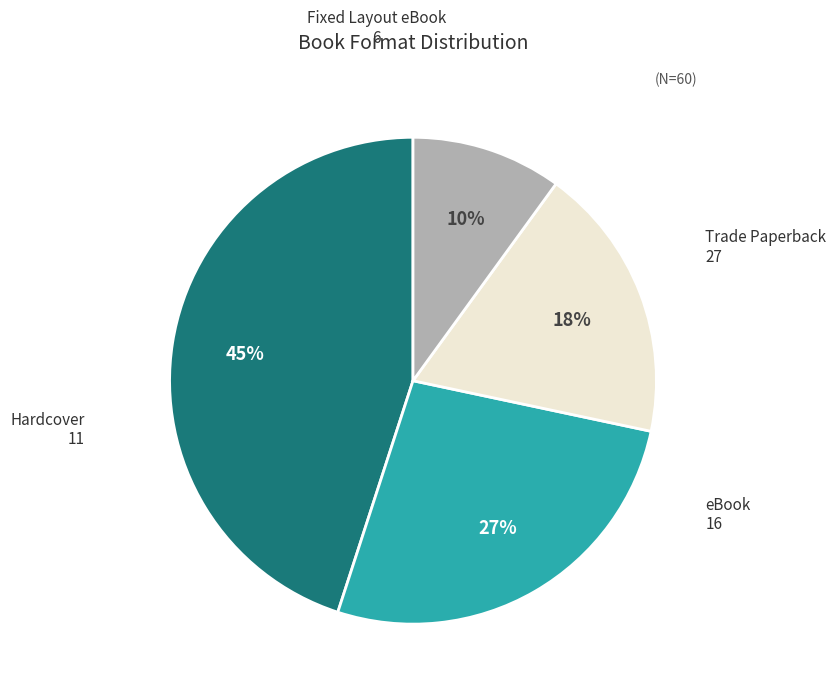

How many segments does this pie chart have?

4